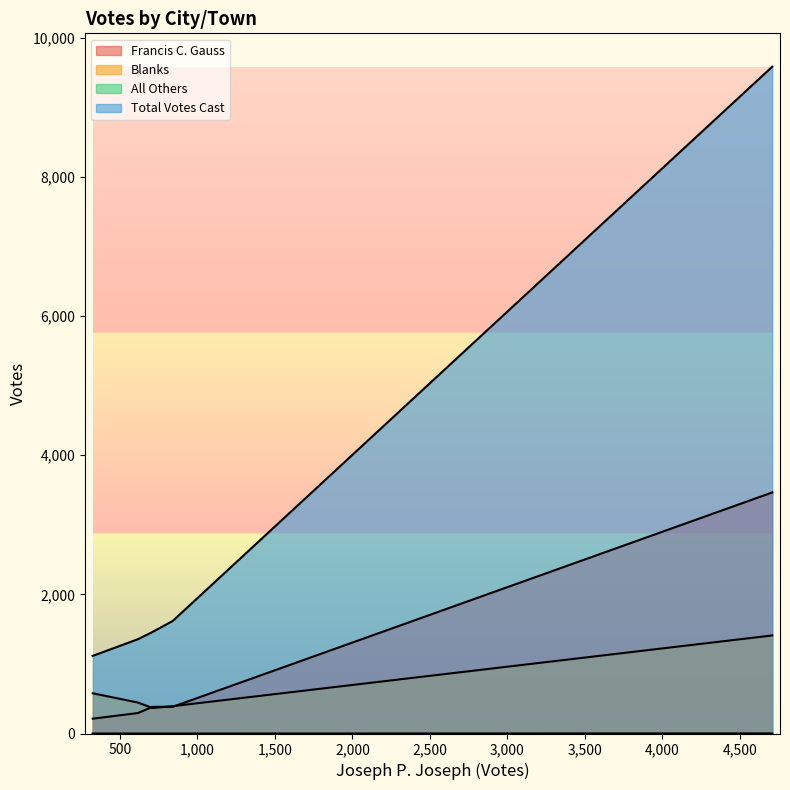

At Abington, list the series in order from largest to smallest.

Total Votes Cast, Francis C. Gauss, Blanks, All Others